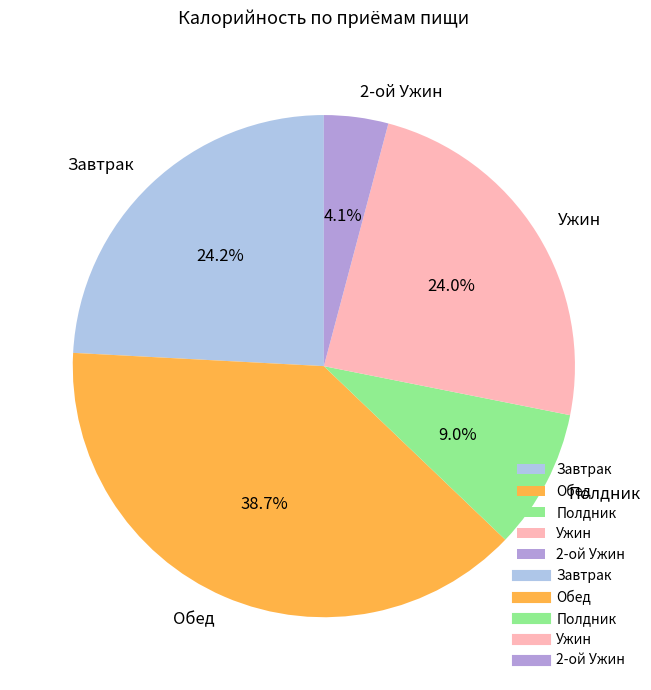

Approximately how many times larger is the value at 2-ой Ужин compared to Завтрак?

0.2